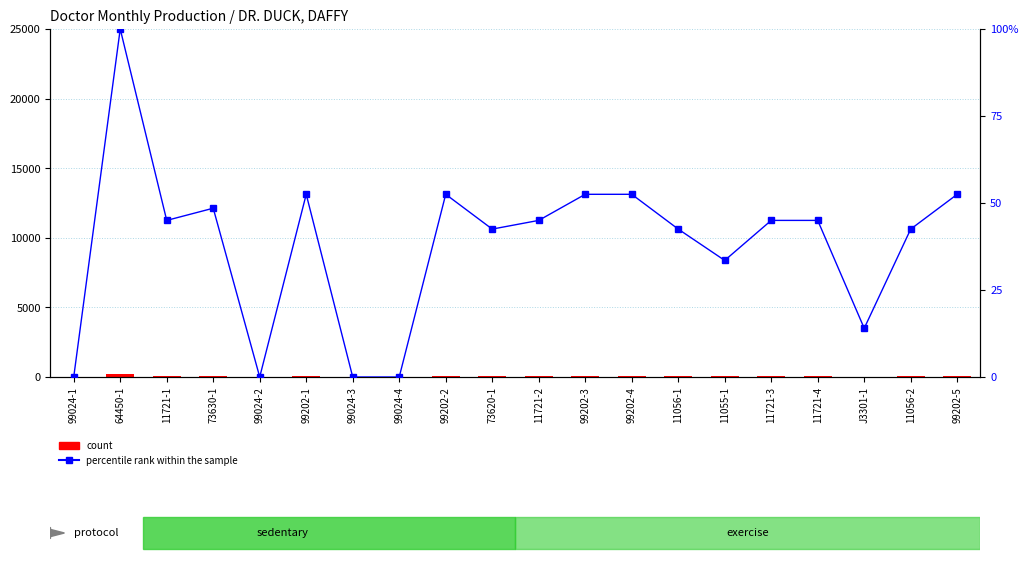

At which label does count first exceed 90?

64450-1